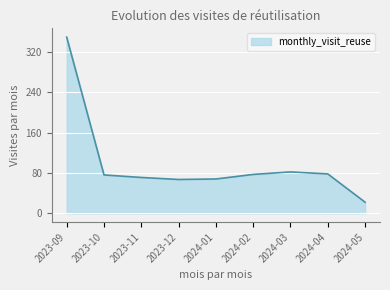

The value at 2024-02 is 77. True or false?

True